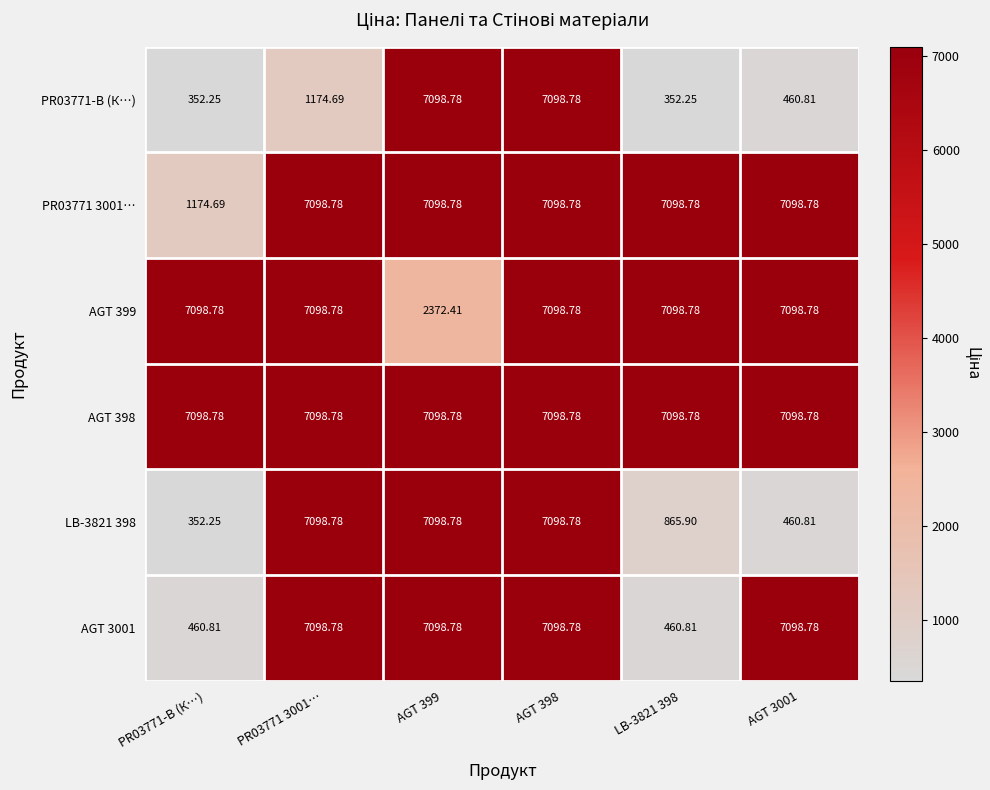

Is the value of AGT 3001 at AGT 399 greater than the value of LB-3821 398 at PR03771-B (К…)?

Yes